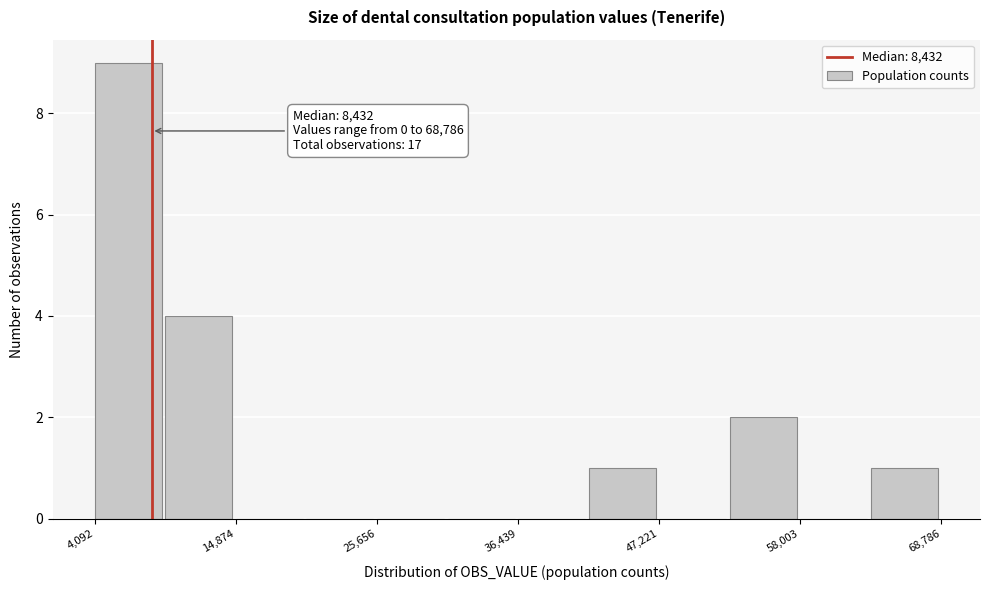

Around what value on the x-axis is the tallest bar? Give the approximate position of its centre, as read against the axis.

6000